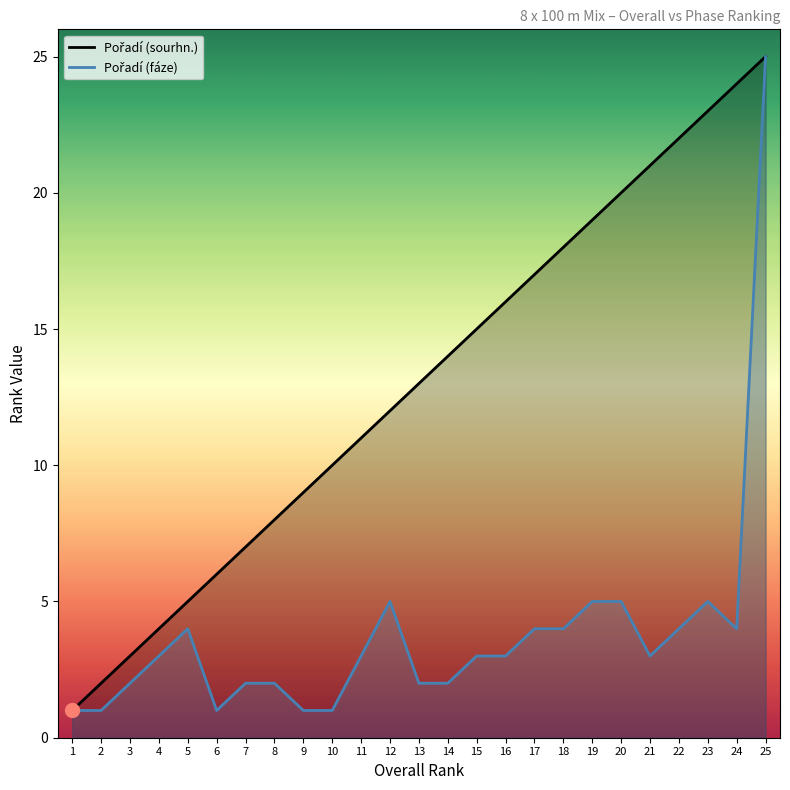

Which series has the largest range (max minus min)?

Pořadí (sourhn.)